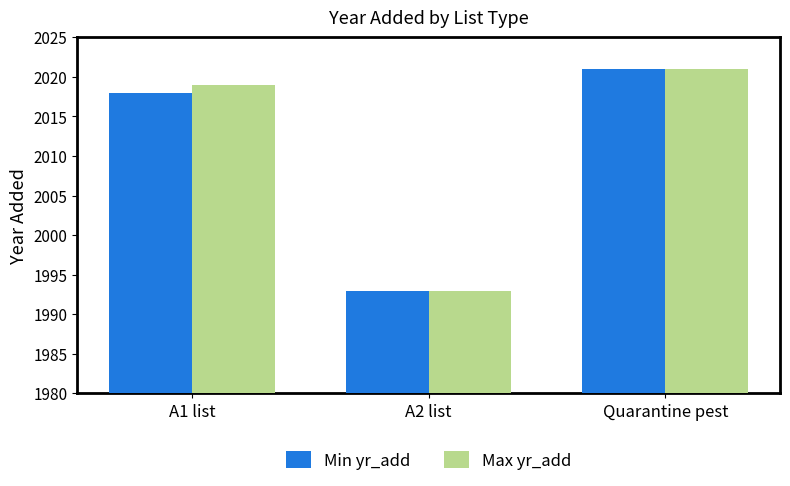

What is the highest value of the Min yr_add series?

2021